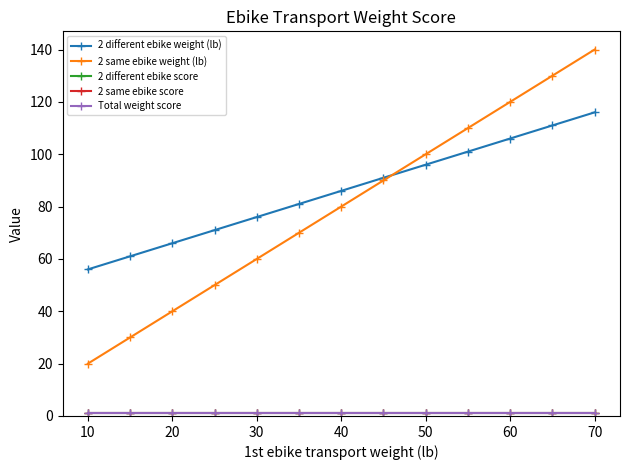

Does the chart have visible grid lines?

No